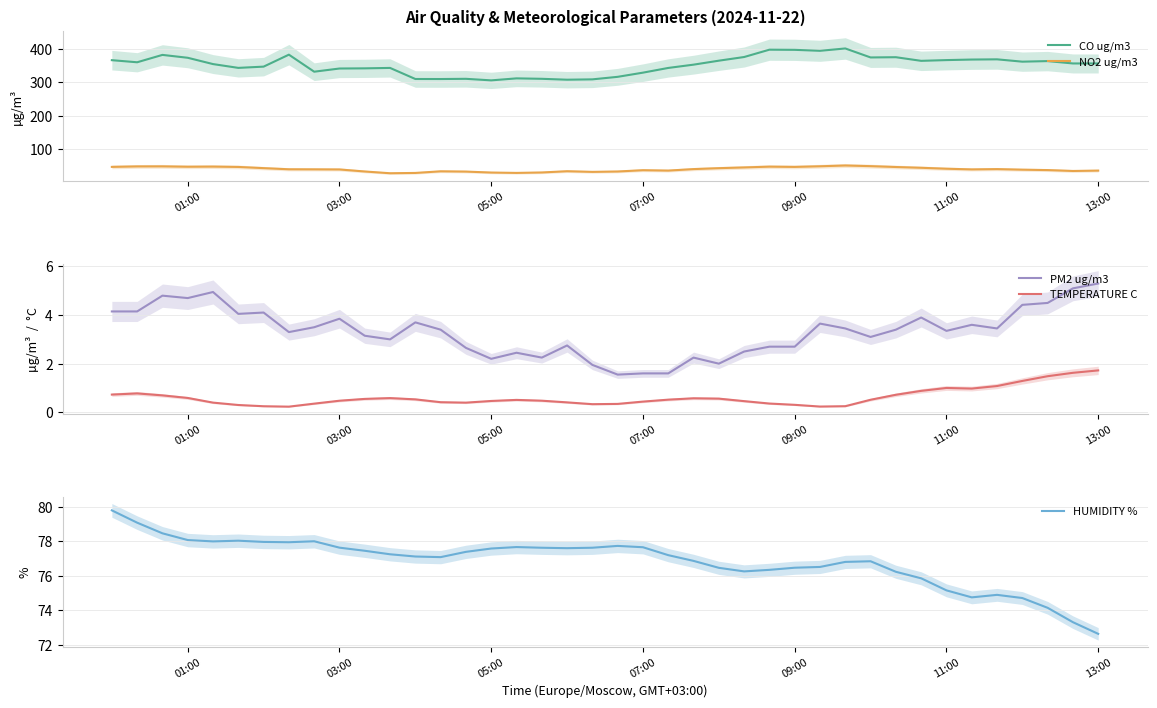

What is the minimum value for CO ug/m3?

306.1